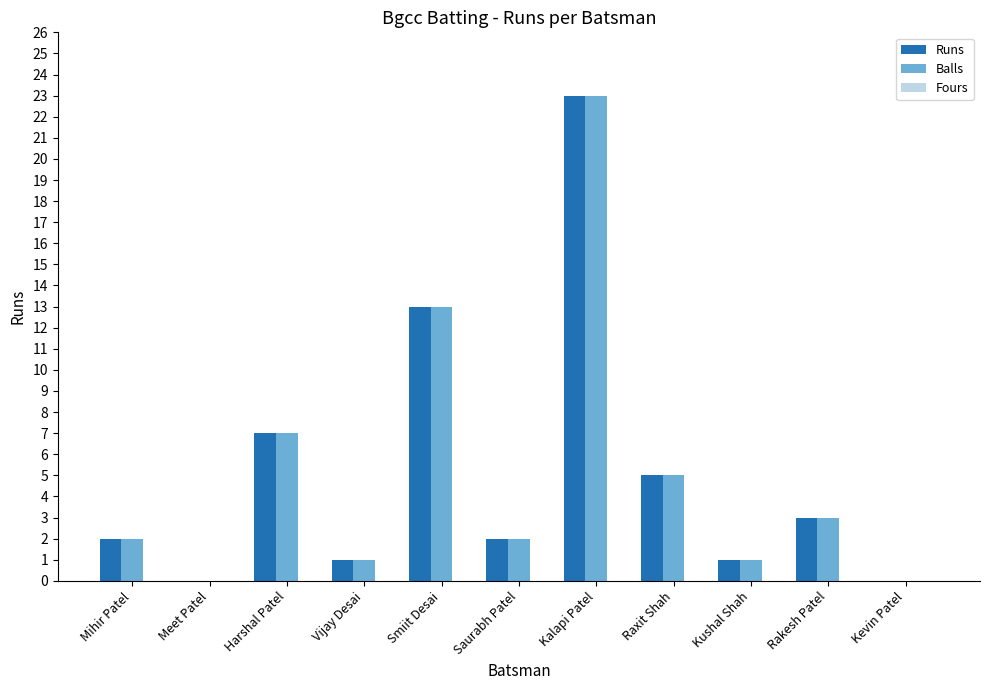

At which label is Runs closest to 11?

Smiit Desai